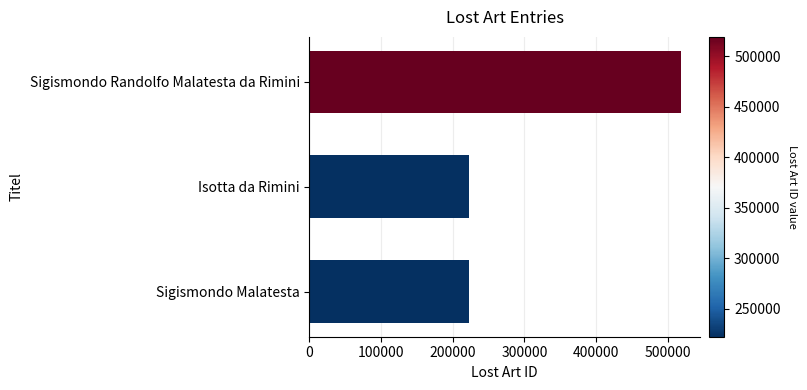

What is the difference between the maximum and minimum values?

297142